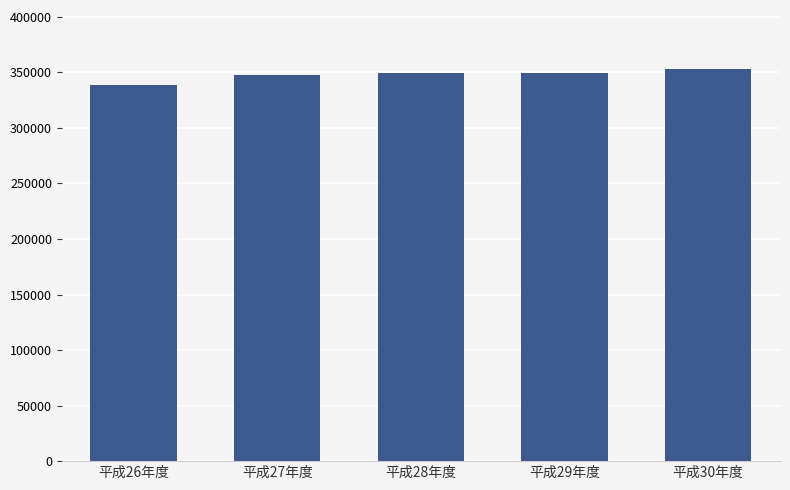

What is the minimum value shown in the chart?

338954